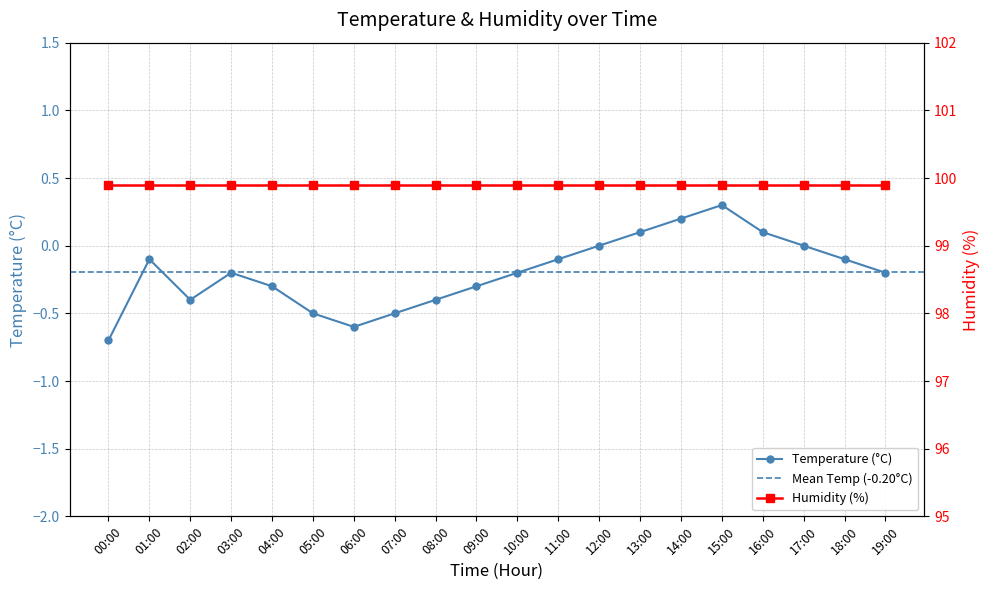

What is the average value?

-0.2